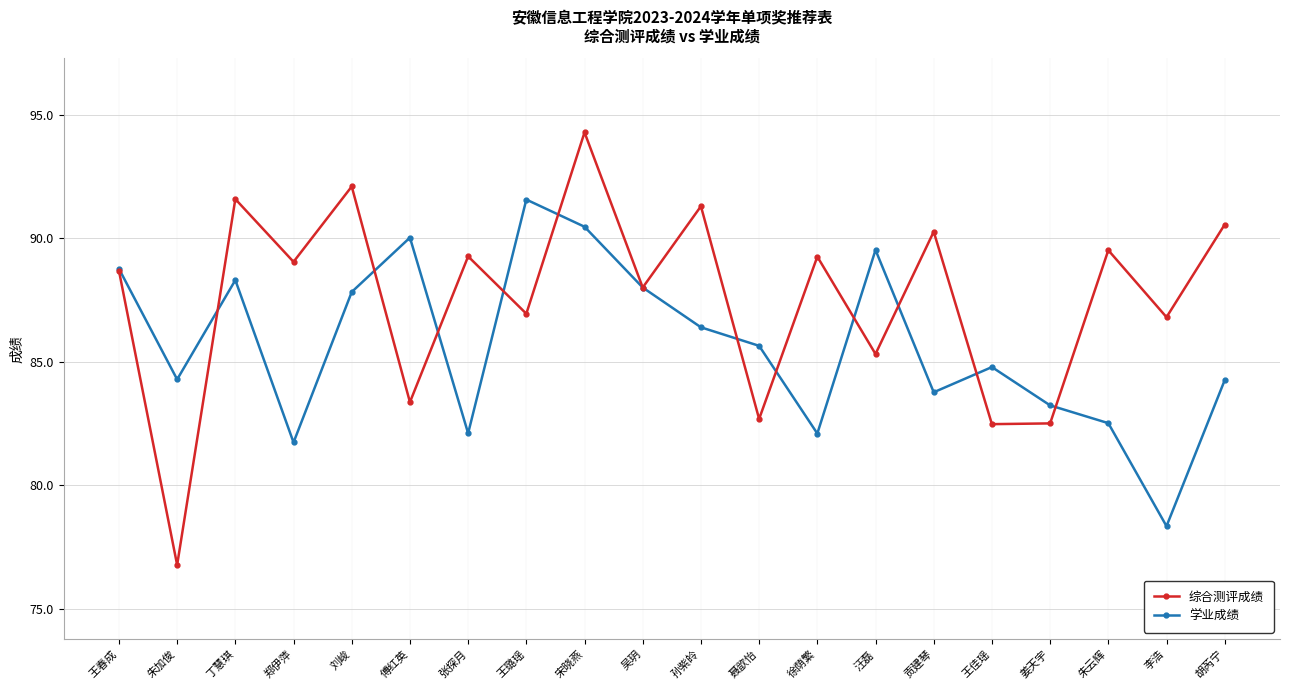

At which category is the sum across all series the highest?

宋晓燕